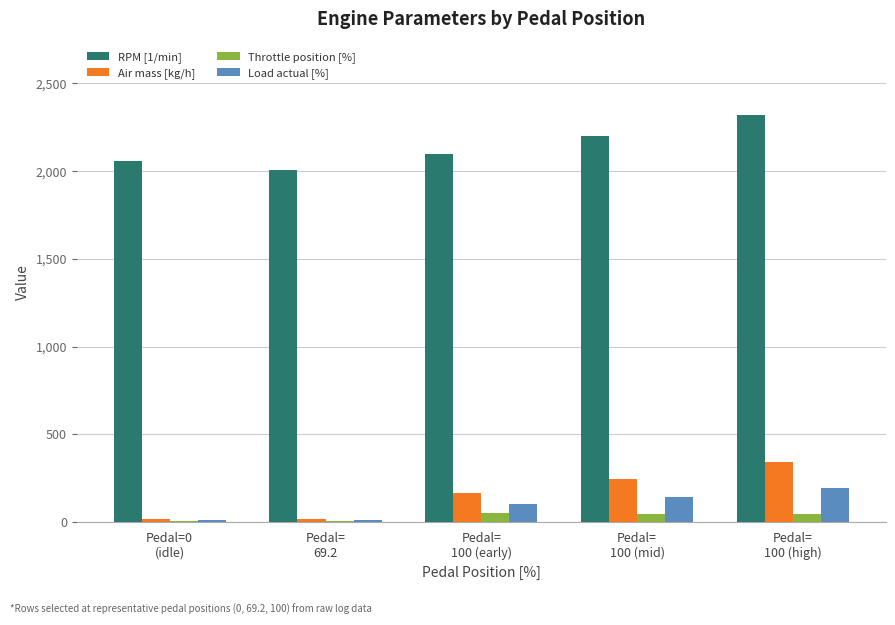

Between Pedal=0
(idle) and Pedal=
100 (high), which series saw the biggest shift?

Air mass [kg/h]